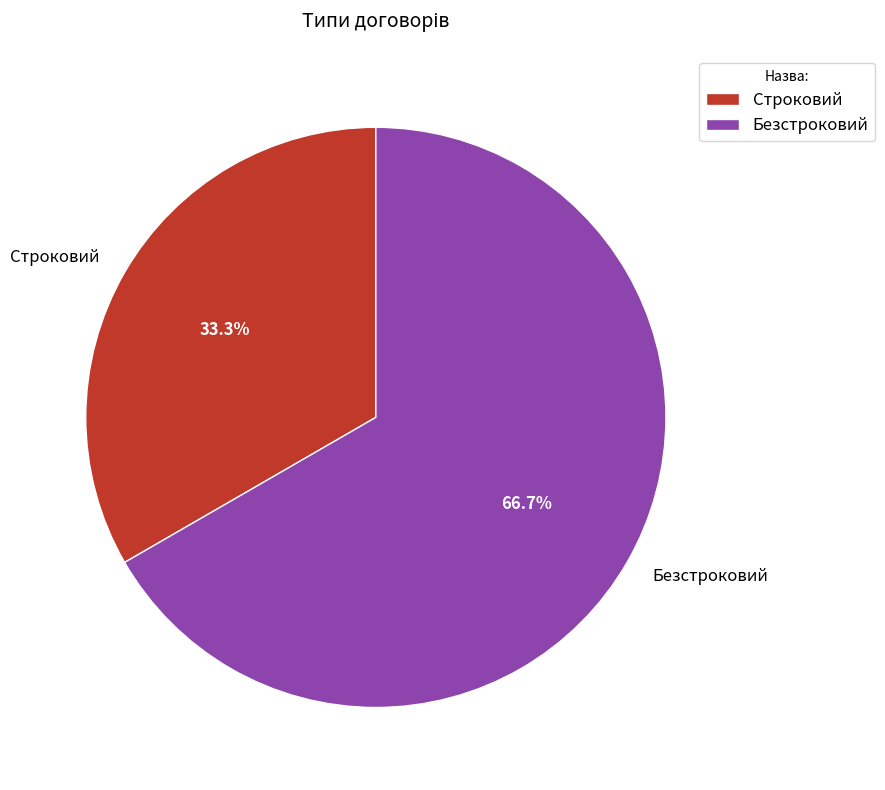

Count the number of slices in the pie.

2